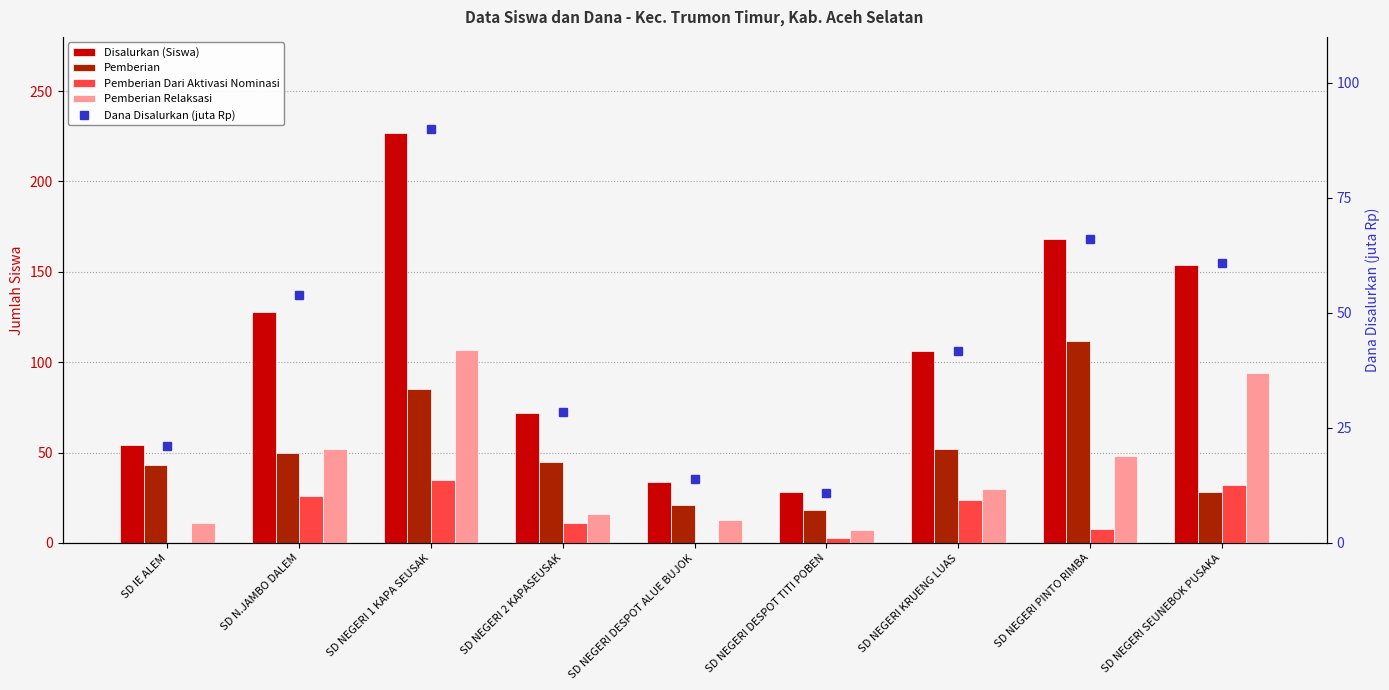

At SD IE ALEM, list the series in order from smallest to largest.

Pemberian Dari Aktivasi Nominasi, Pemberian Relaksasi, Dana Disalurkan (juta Rp), Pemberian, Disalurkan (Siswa)